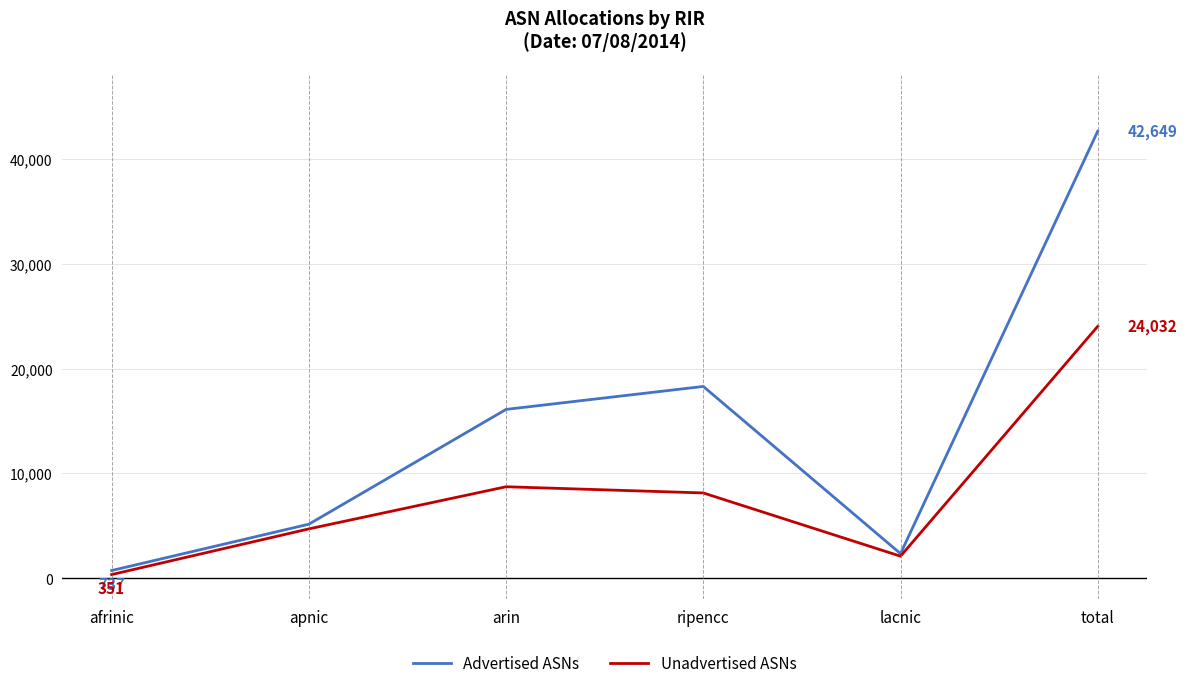

What is the difference between the maximum and minimum values in the Unadvertised ASNs series?

23681